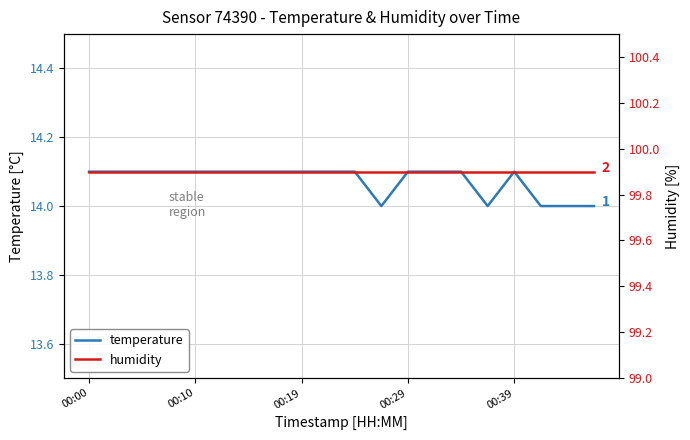

At which category does the chart reach its peak across all series?

00:00